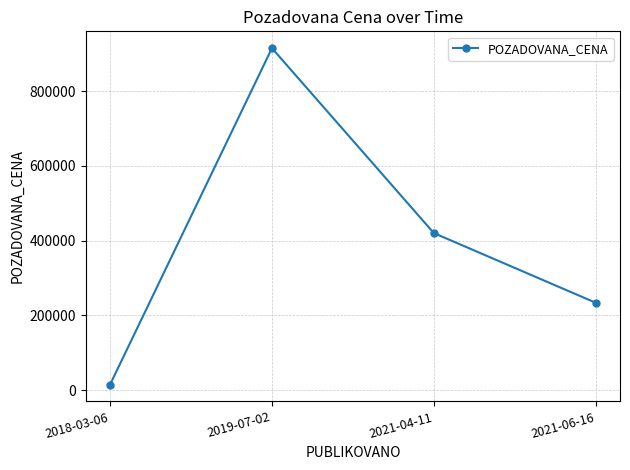

What is the label of the 2nd point from the left?

2019-07-02